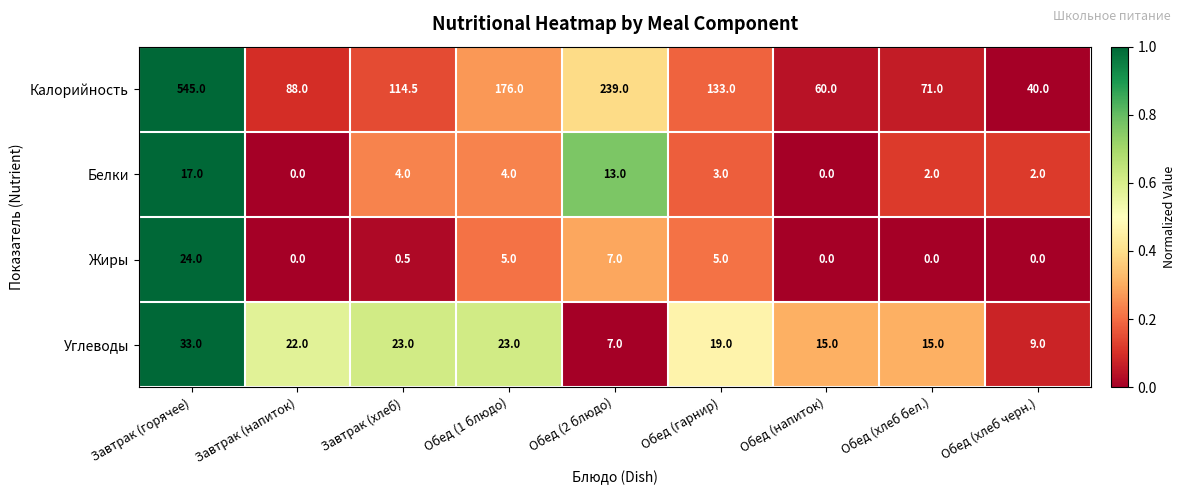

Rank the series by their maximum value, from lowest to highest.

Белки, Жиры, Углеводы, Калорийность